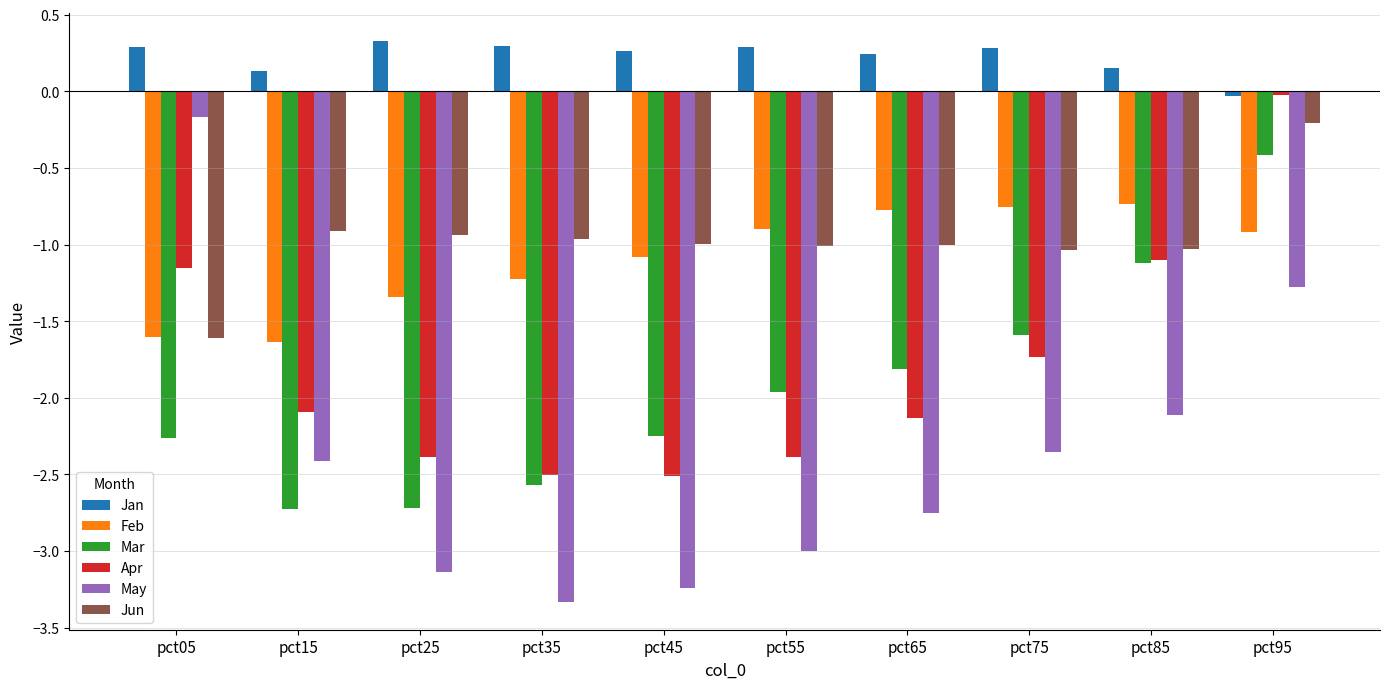

What is the difference between the maximum and minimum values in the Jun series?

1.4